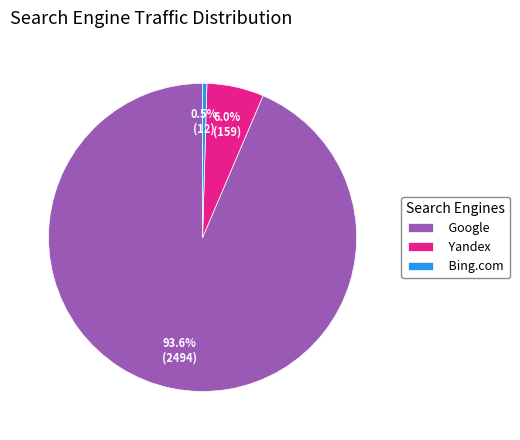

Which category has the smallest portion of the pie?

Bing.com